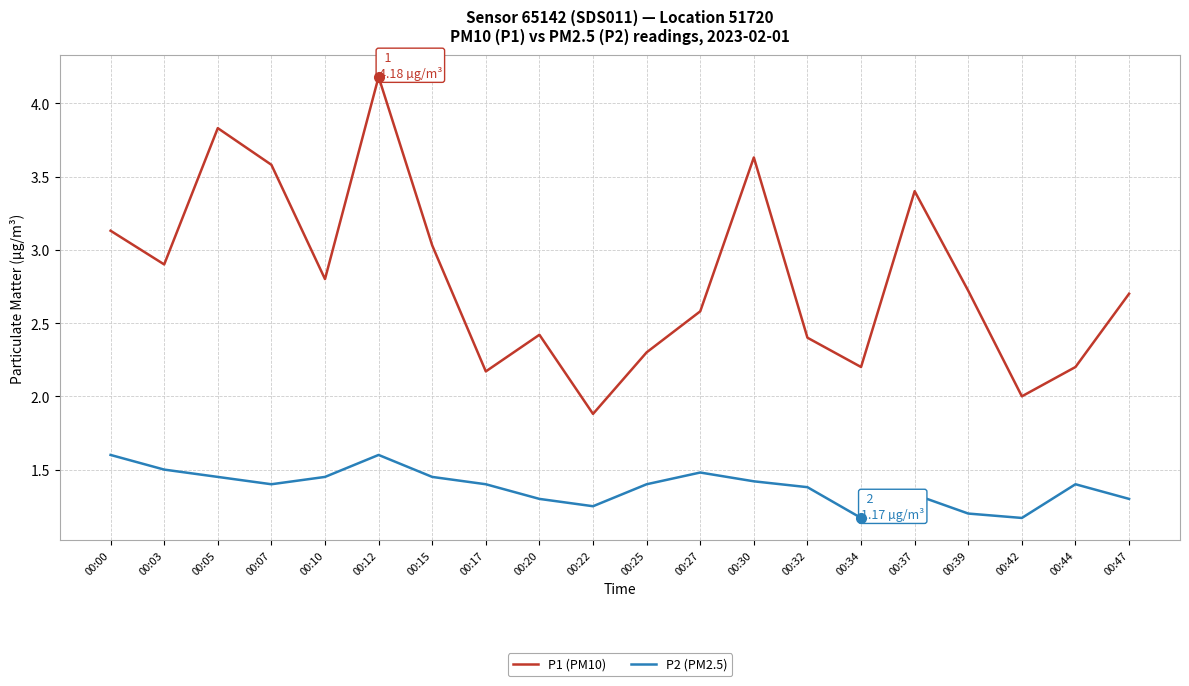

What is the lowest value of the P1 (PM10) series?

1.9